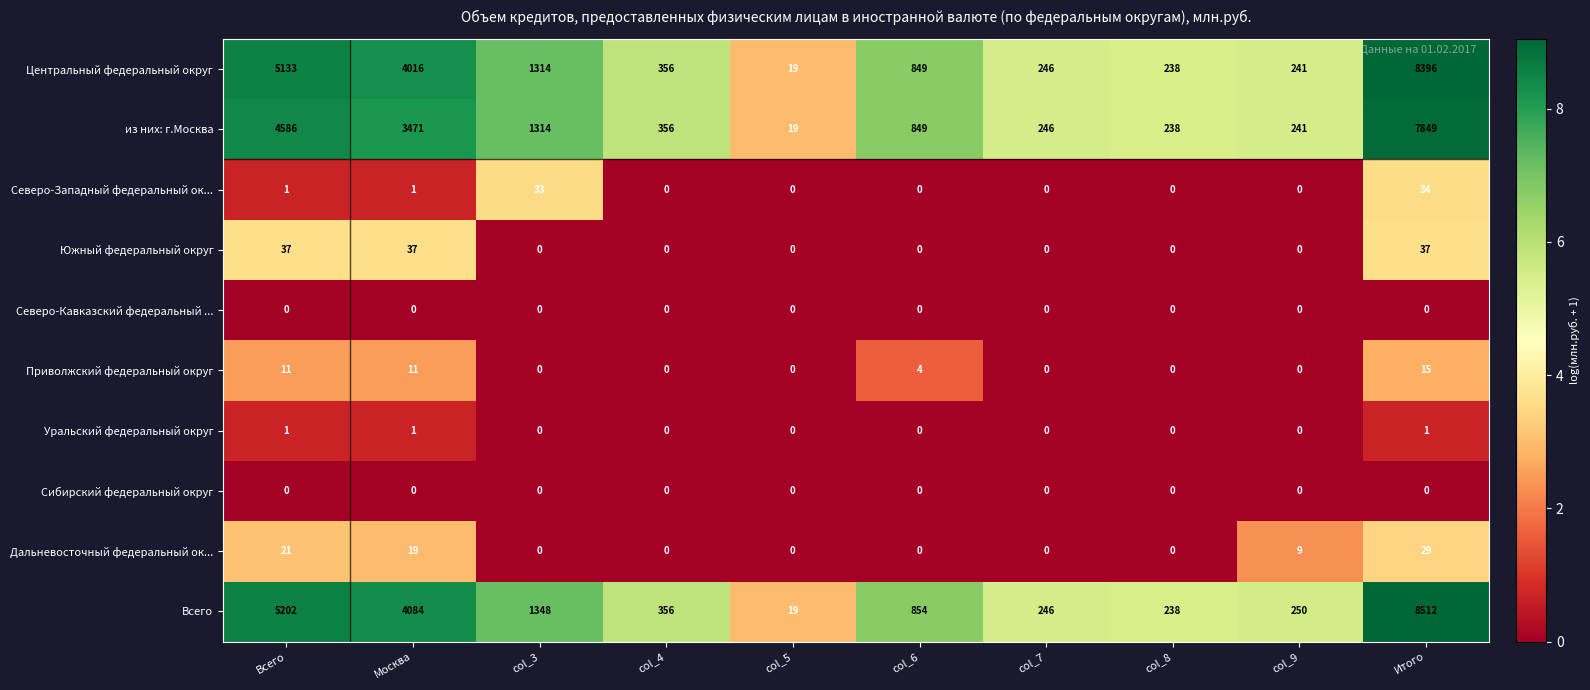

Which series changed the most between col_3 and col_9?

Всего